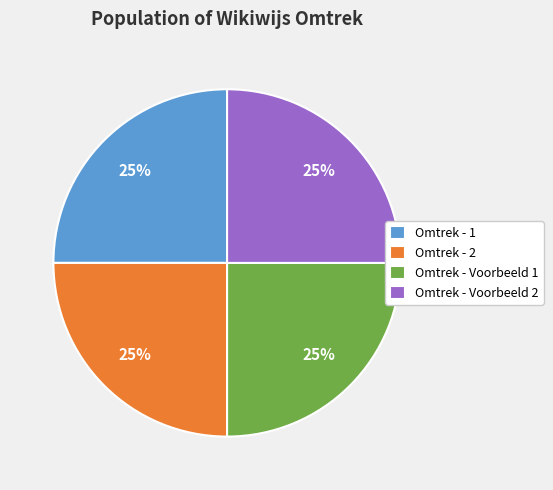

True or false: Omtrek - Voorbeeld 2 accounts for 25% of the total.

True